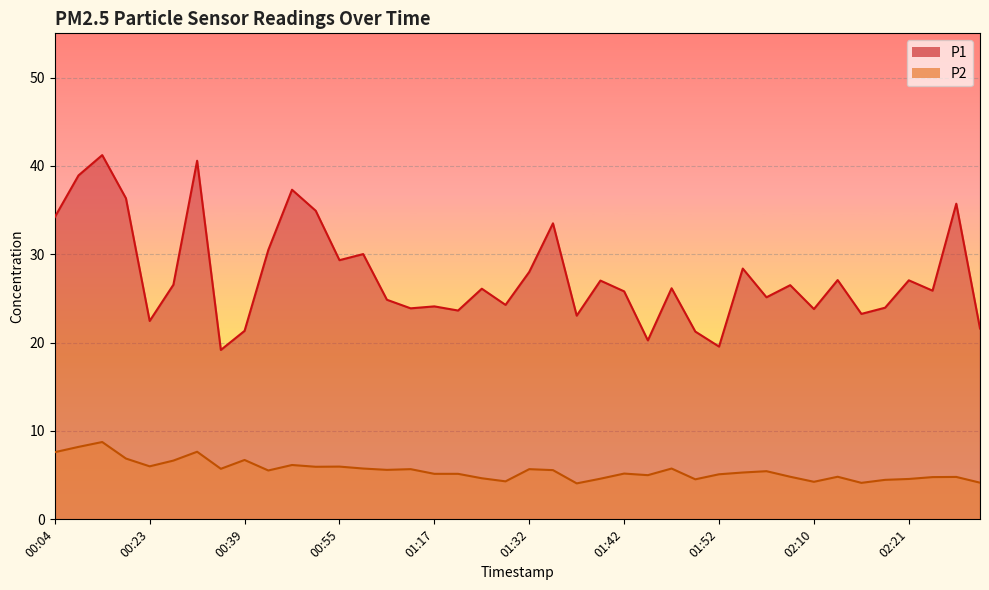

Rank the series by their average value, from highest to lowest.

P1, P2